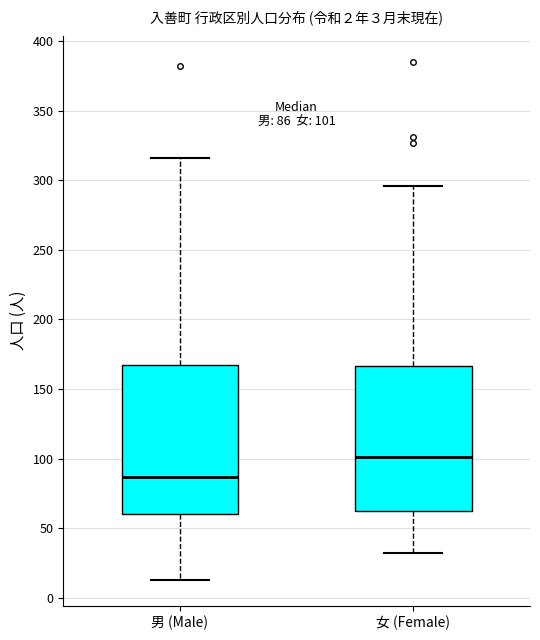

Which box's median line is the lowest?

男 (Male)